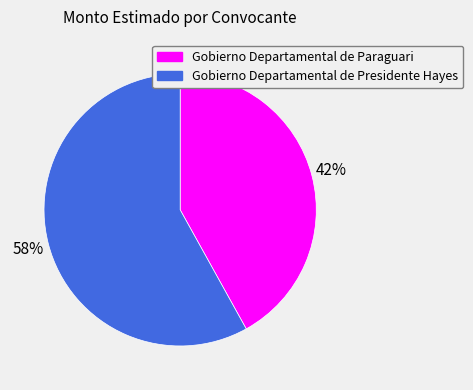

To the nearest percent, what is the difference between the largest and smallest slice percentages?

16%